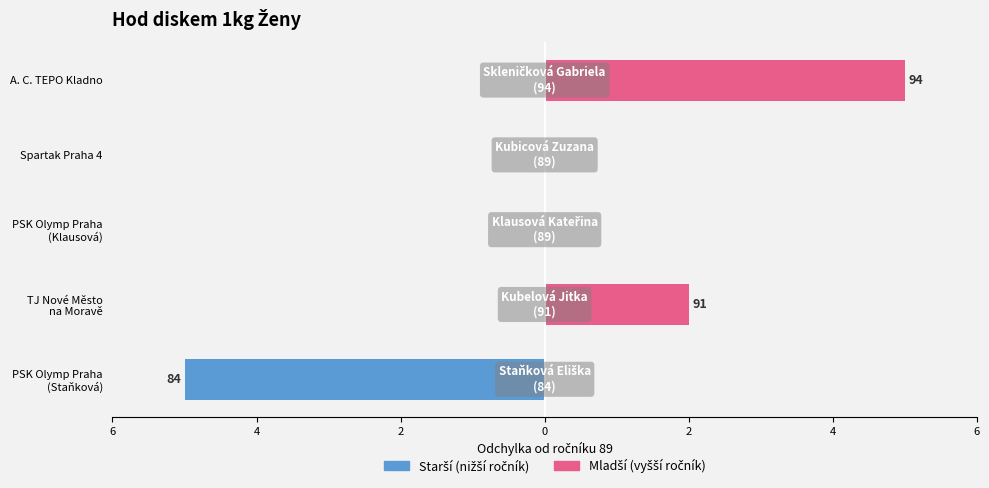

Rank the series by their maximum value, from lowest to highest.

Starší (nižší ročník), Mladší (vyšší ročník)